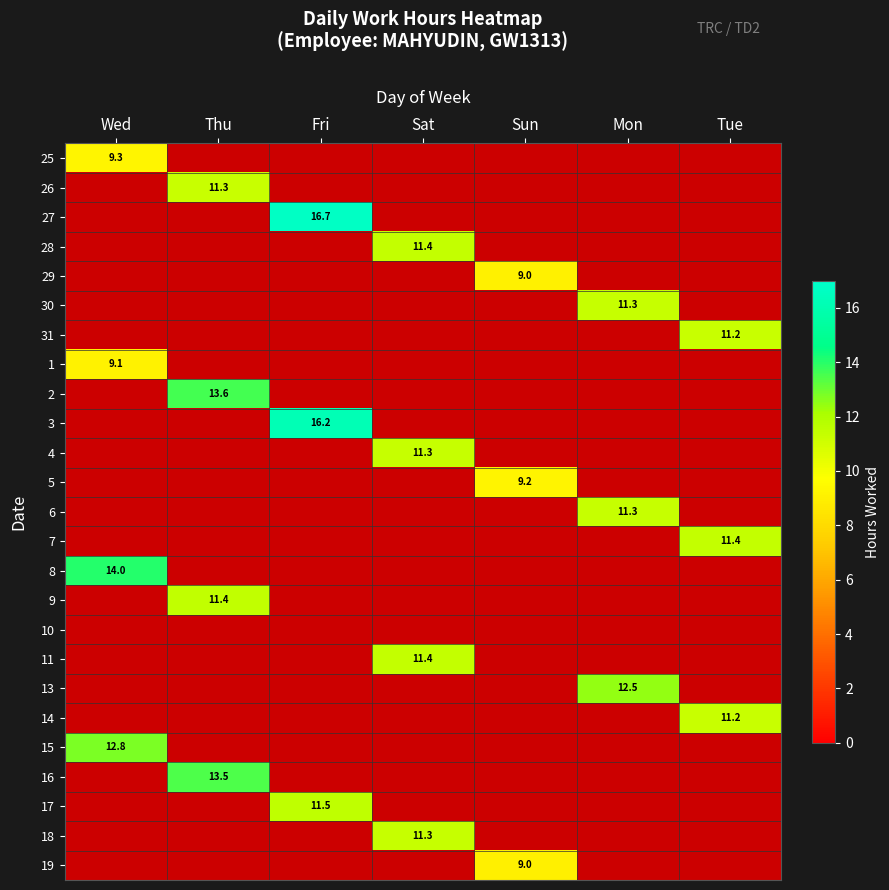

Is the value of 9 at Wed greater than the value of 7 at Sun?

No